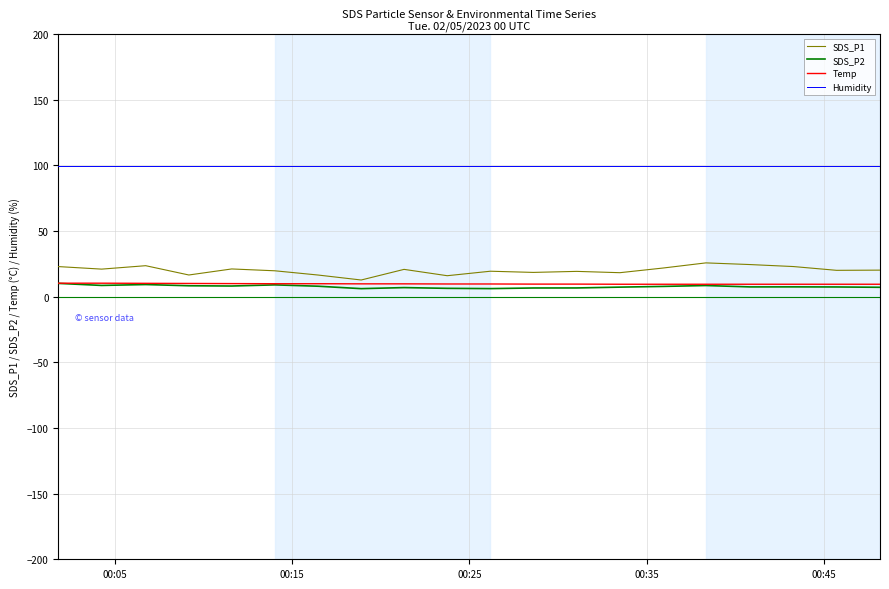

Which series has the largest range (max minus min)?

SDS_P1